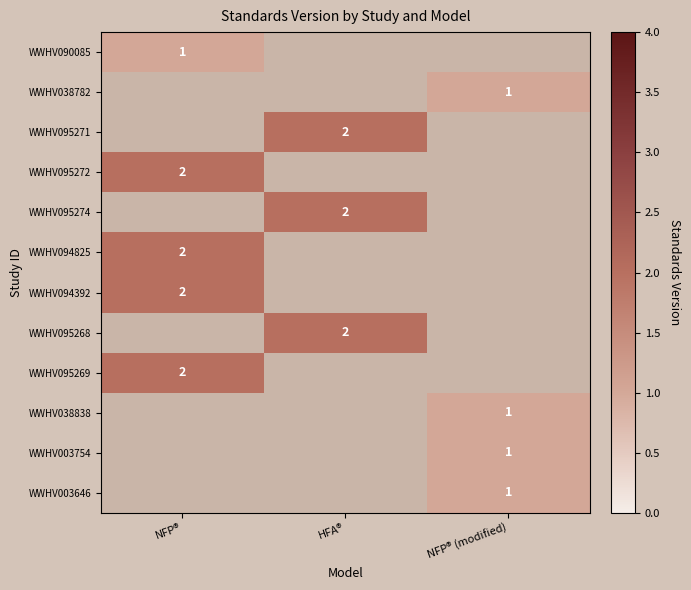

The value of WWHV095274 at HFA® is 2. True or false?

True